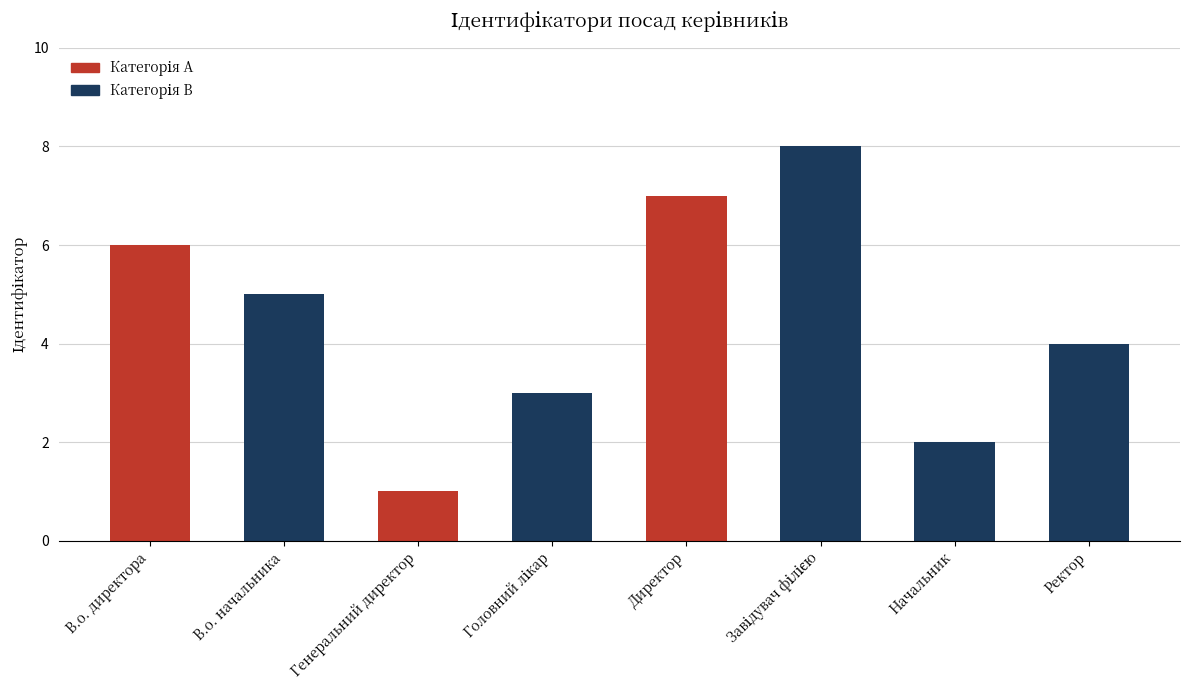

How many categories are shown in the chart?

8